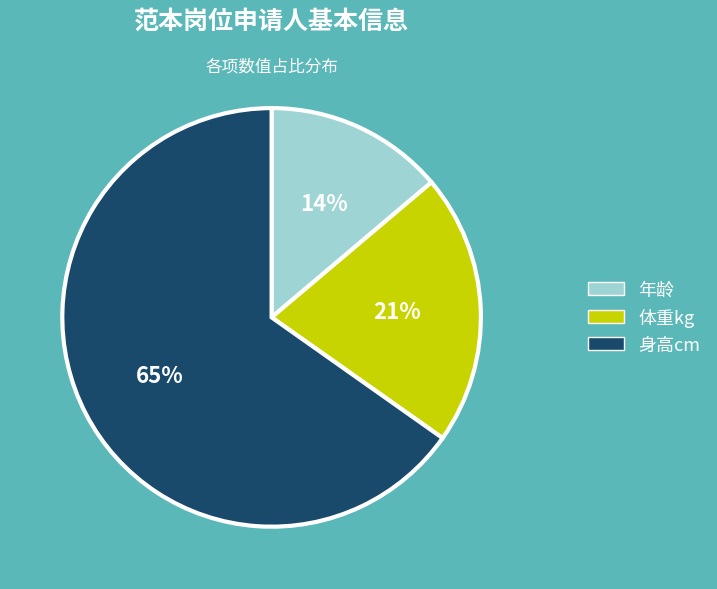

What is the smallest slice in the pie chart?

年龄